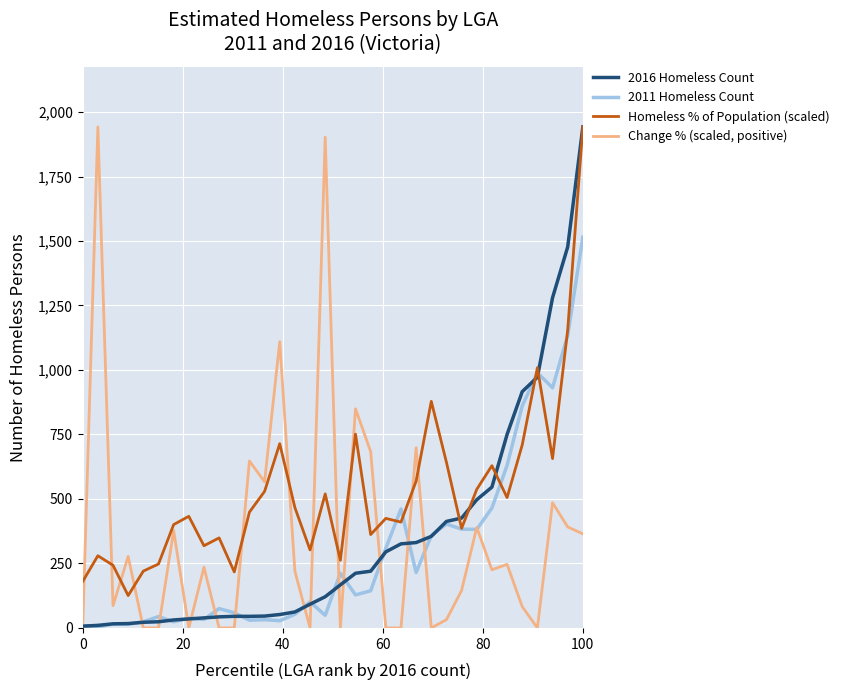

What are all the series names shown in the legend?

2016 Homeless Count, 2011 Homeless Count, Homeless % of Population (scaled), Change % (scaled, positive)